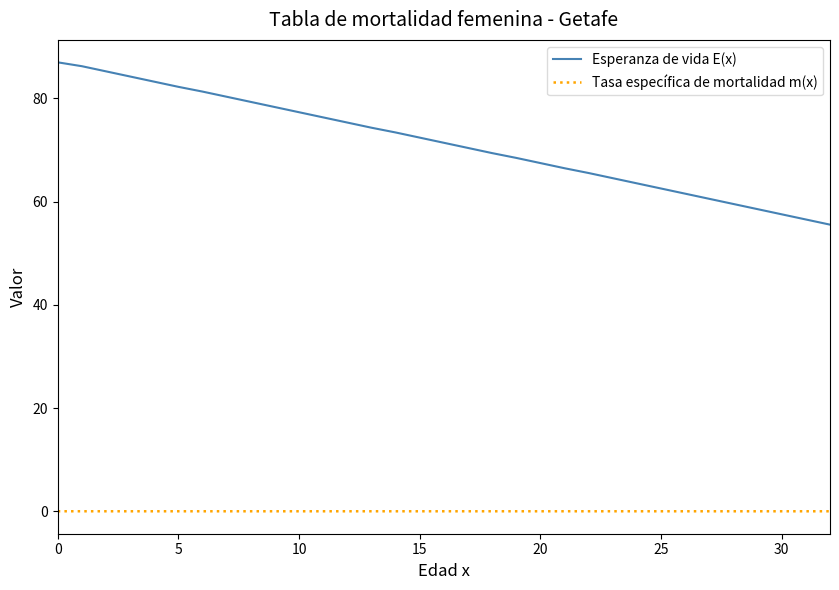

How many lines are shown in the chart?

2